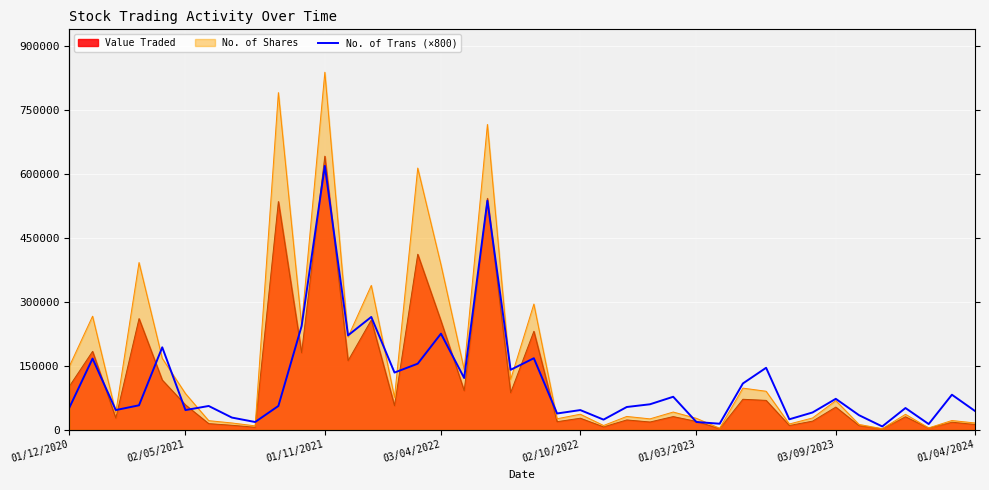

What is the difference between the values at 19 and 01/11/2021?

94400